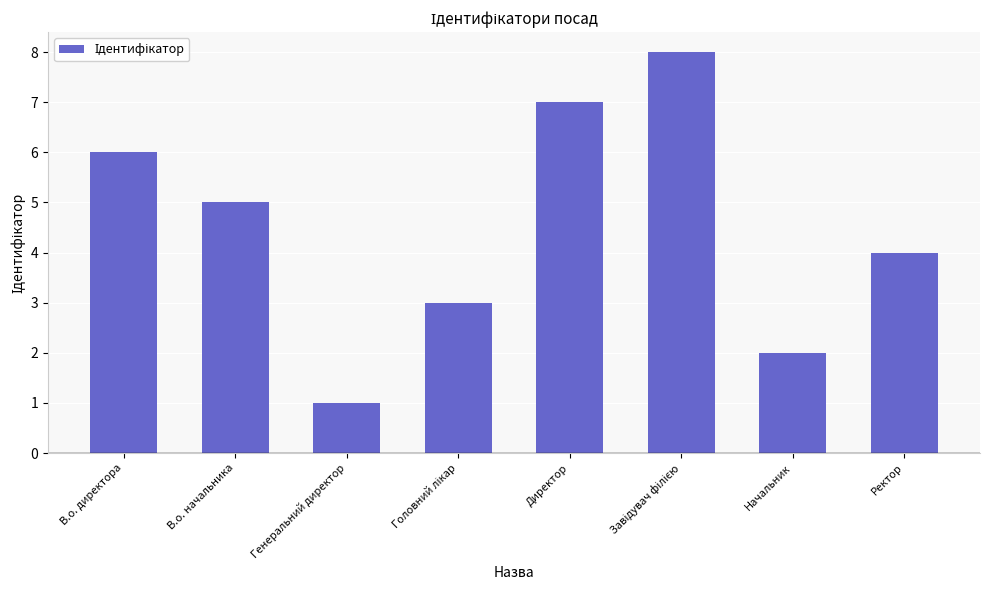

What is the maximum value shown in the chart?

8